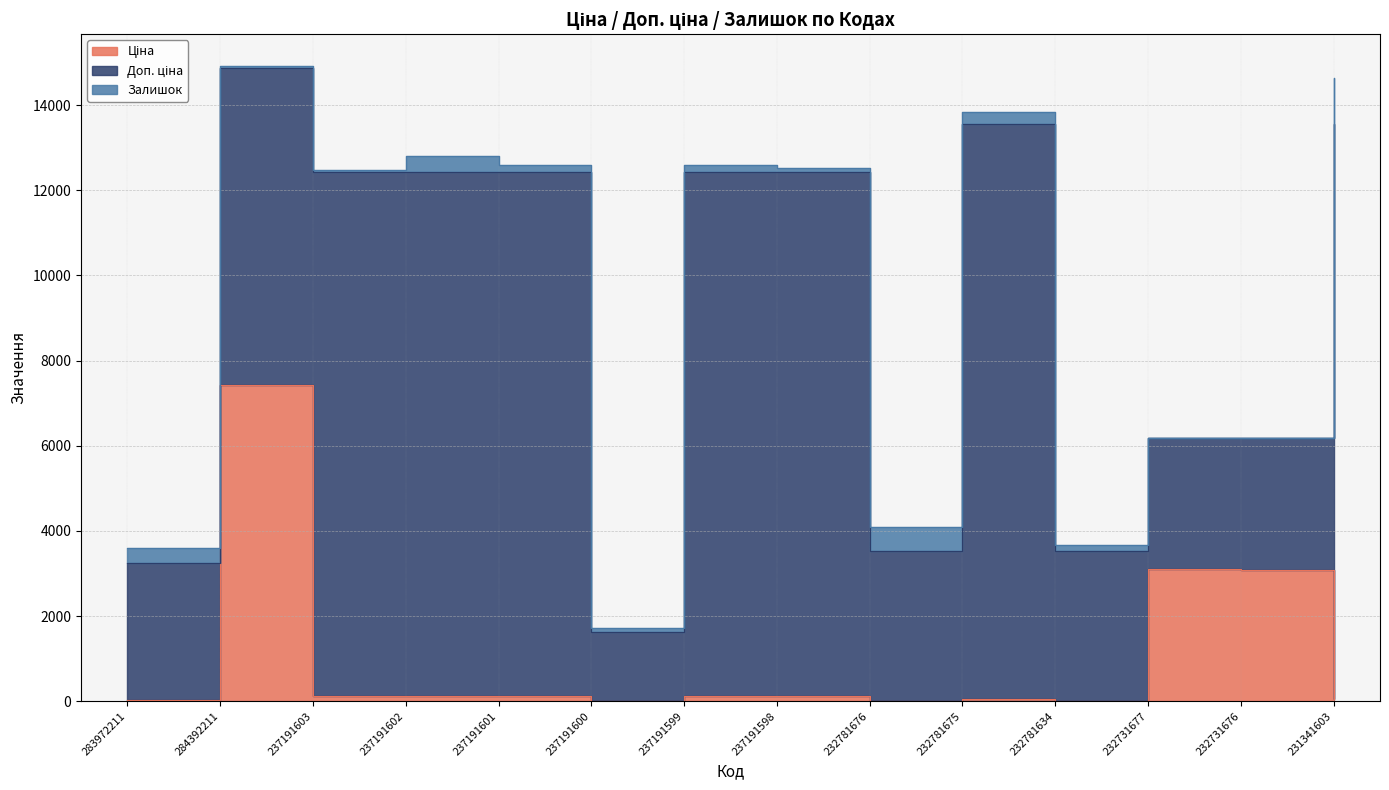

At which category is the sum across all series the highest?

284392211